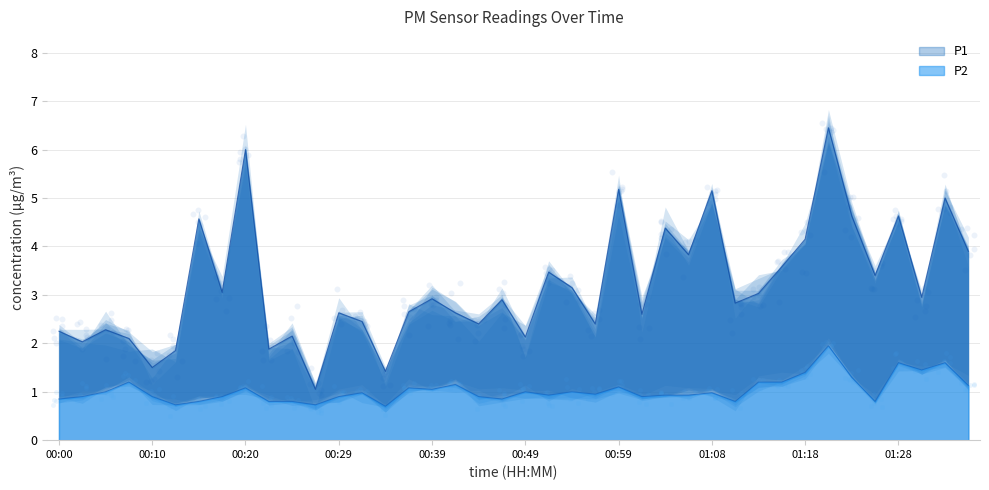

Which series contains the highest Y value?

P1